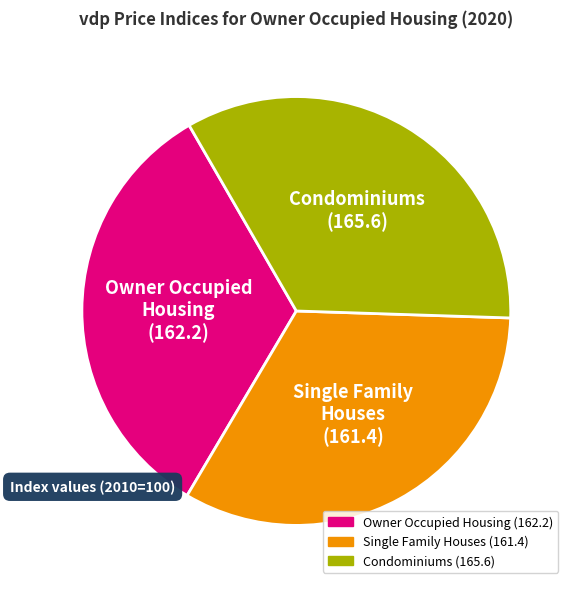

Which slice is the largest?

Condominiums